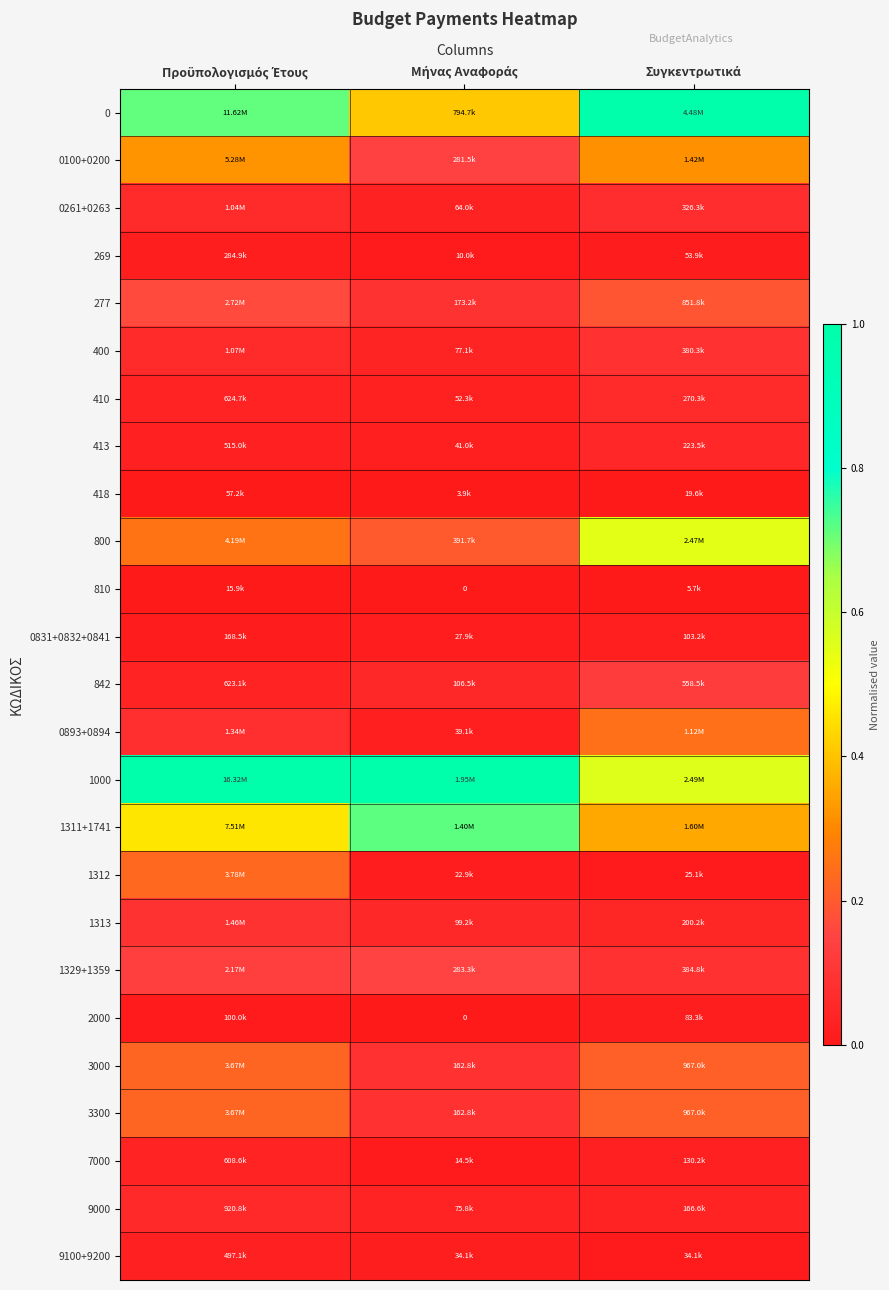

Which has a higher value, Προϋπολογισμός Έτους or Μήνας Αναφοράς?

Προϋπολογισμός Έτους